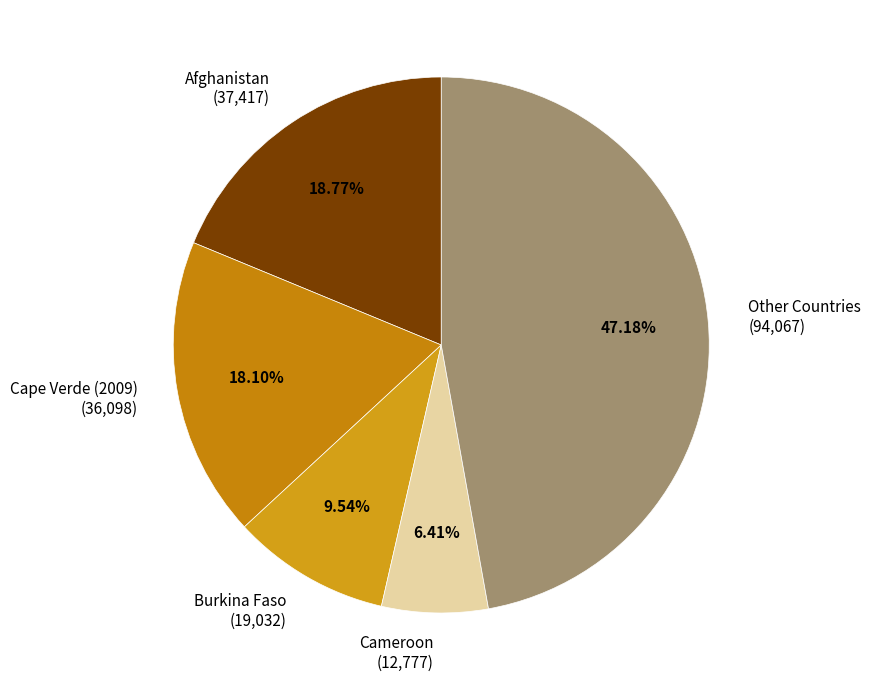

Is there a majority slice in this chart?

No